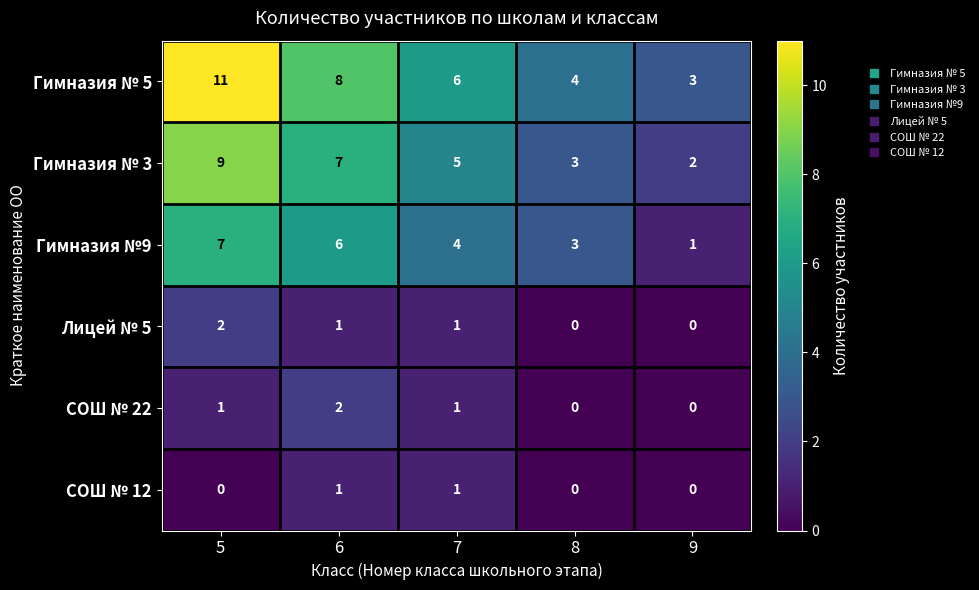

True or false: Гимназия №9 has a value of 0 at 9.

False